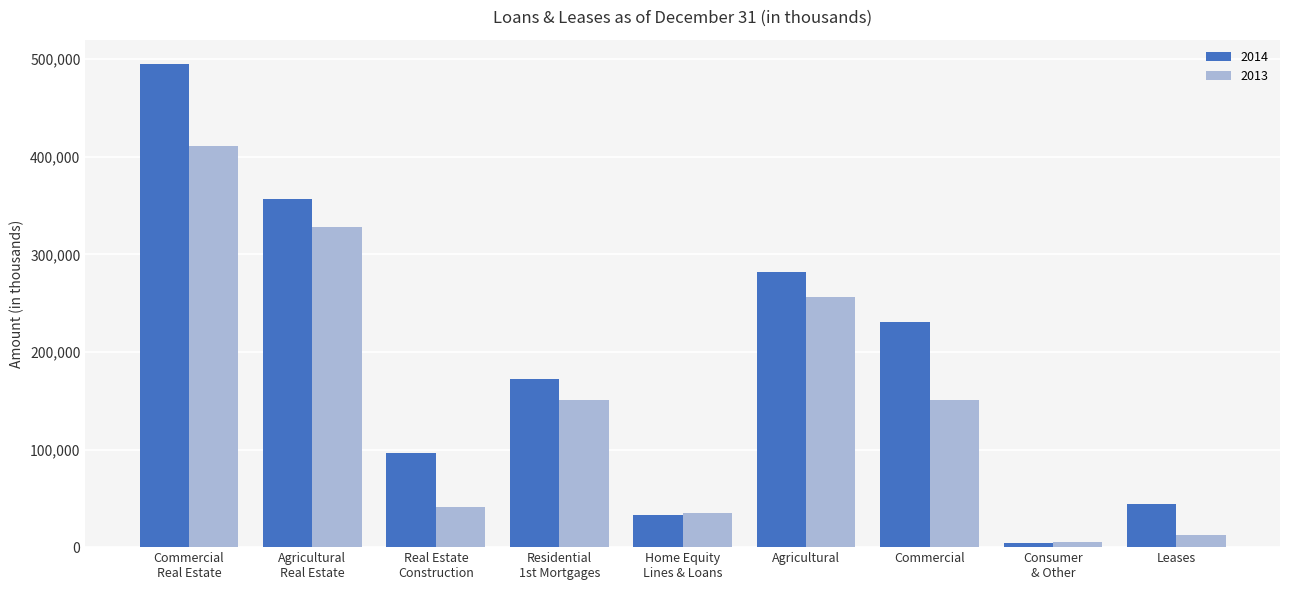

The 2013 series shows 41092 at Real Estate
Construction. True or false?

True